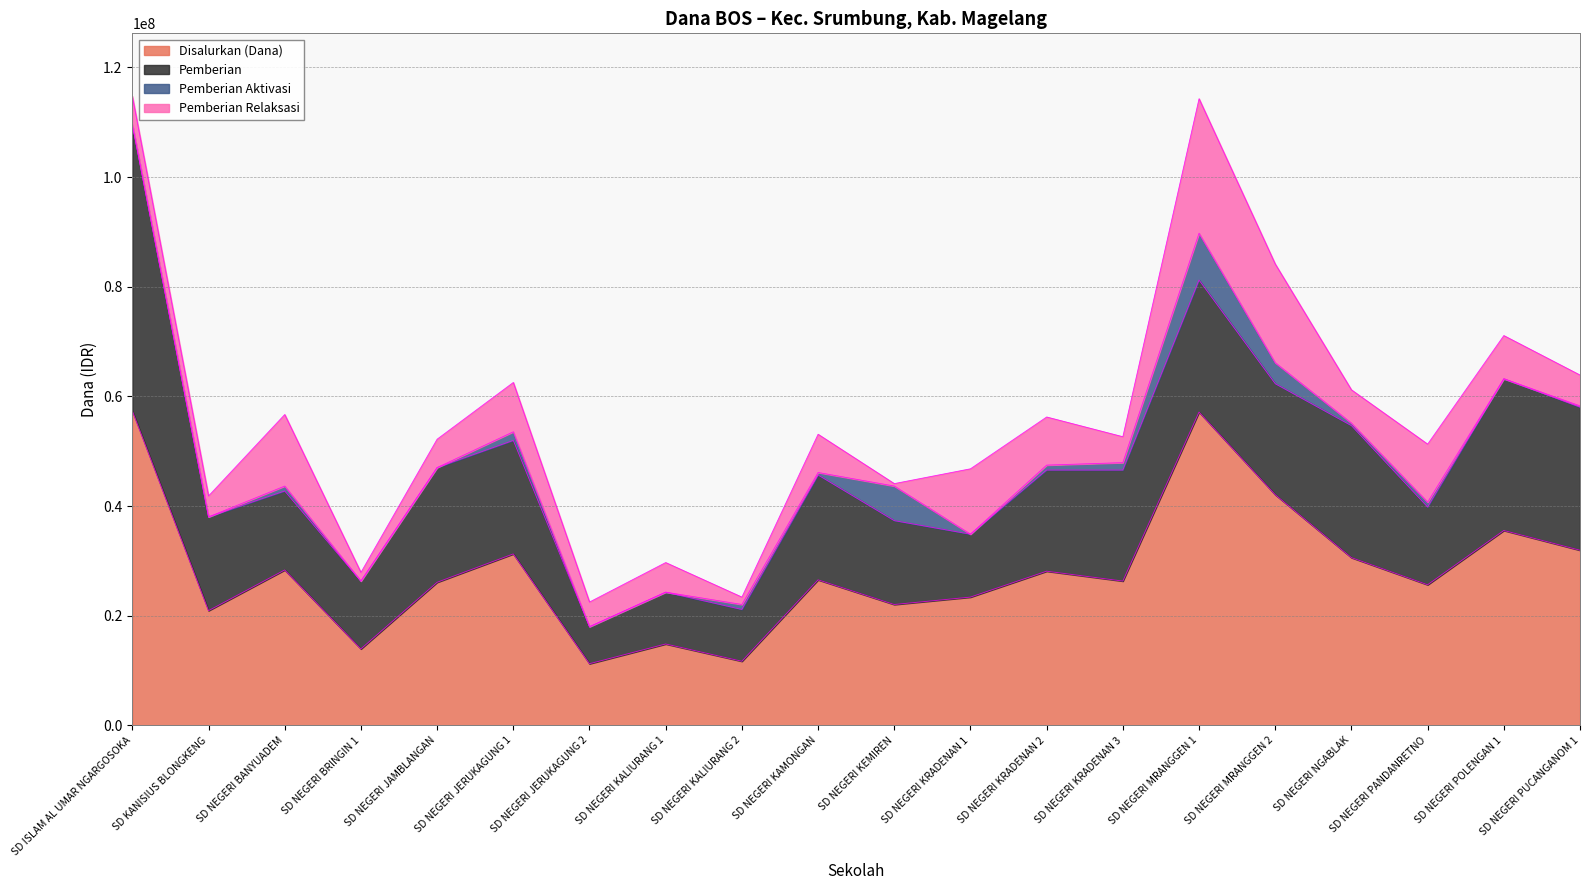

Rank the series at SD NEGERI KEMIREN from highest to lowest value.

Disalurkan (Dana), Pemberian, Pemberian Aktivasi, Pemberian Relaksasi